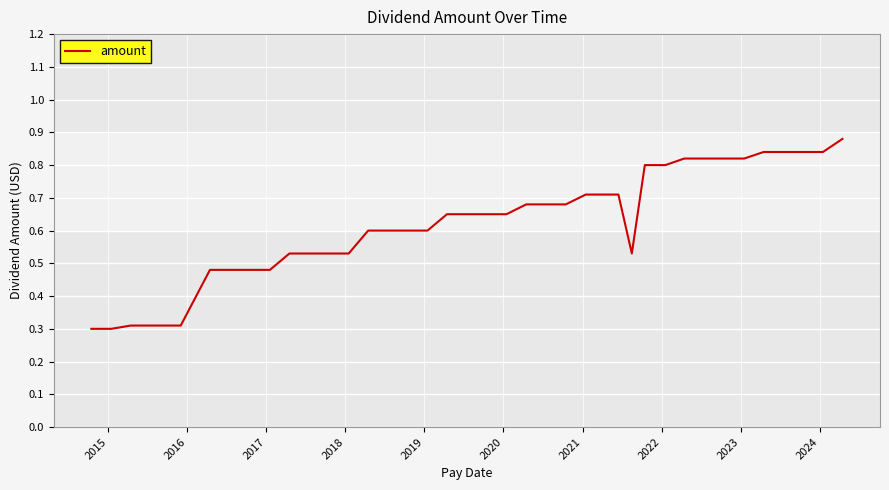

What is the difference between the maximum and minimum values?

0.6